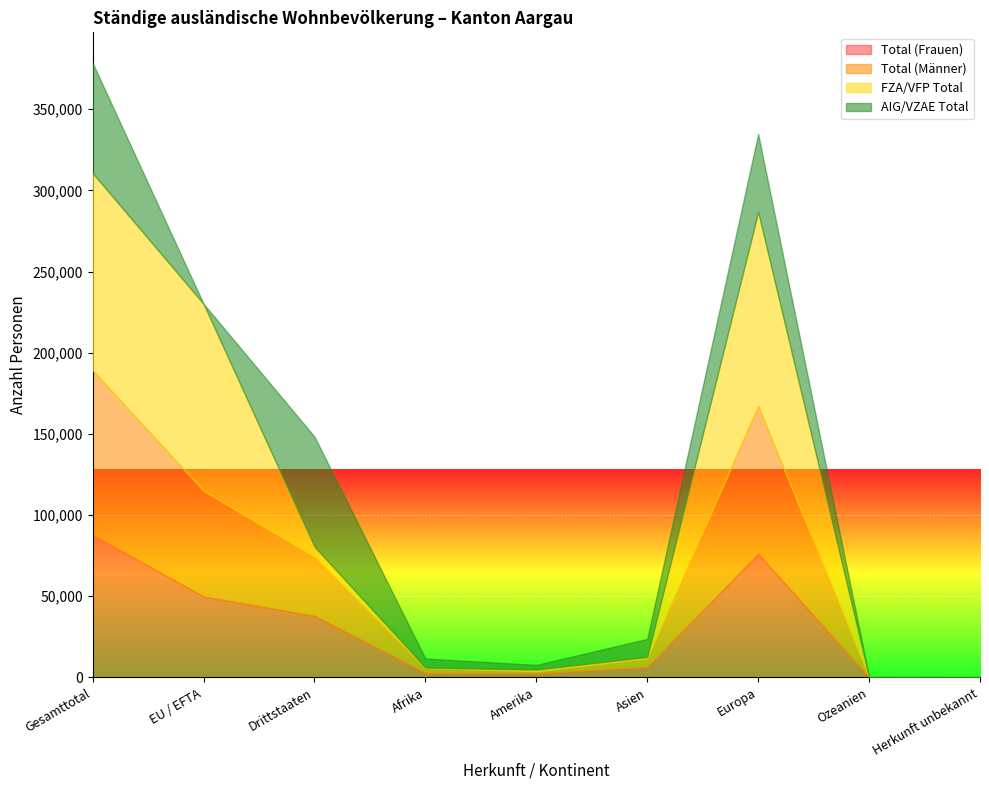

The Total (Frauen) series shows 66210 at Drittstaaten. True or false?

False